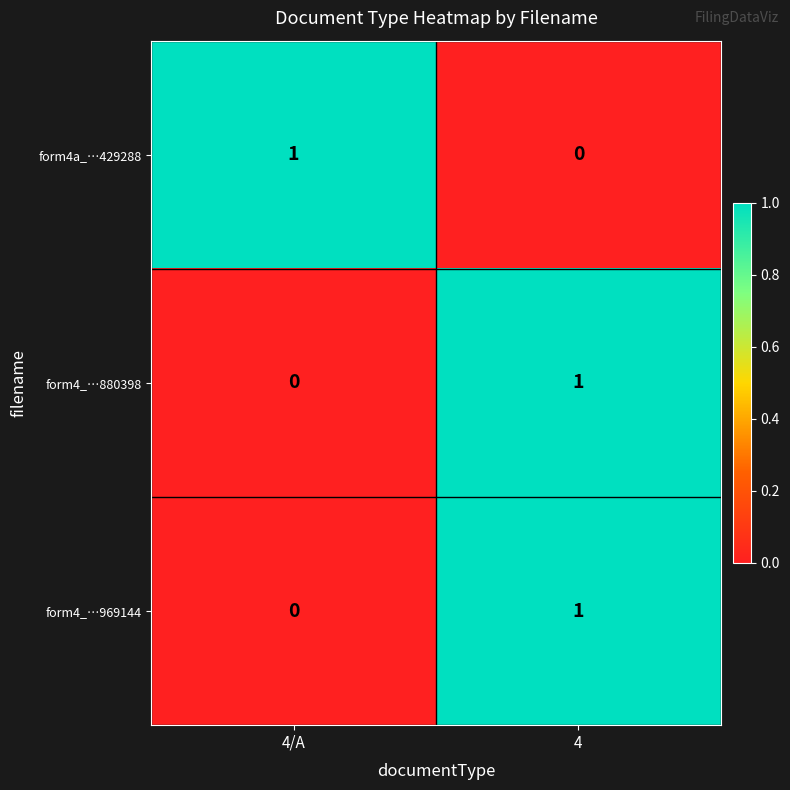

At which label is form4_…880398 closest to 0?

4/A